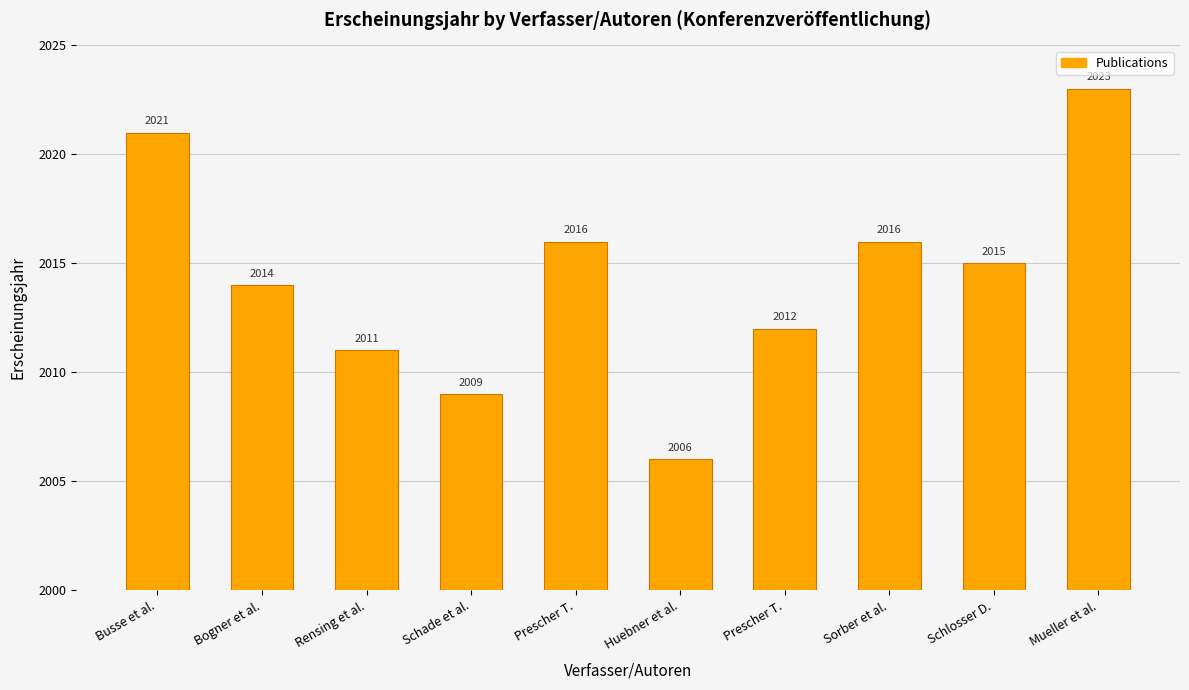

True or false: the data shows 2009 at Schade et al..

True